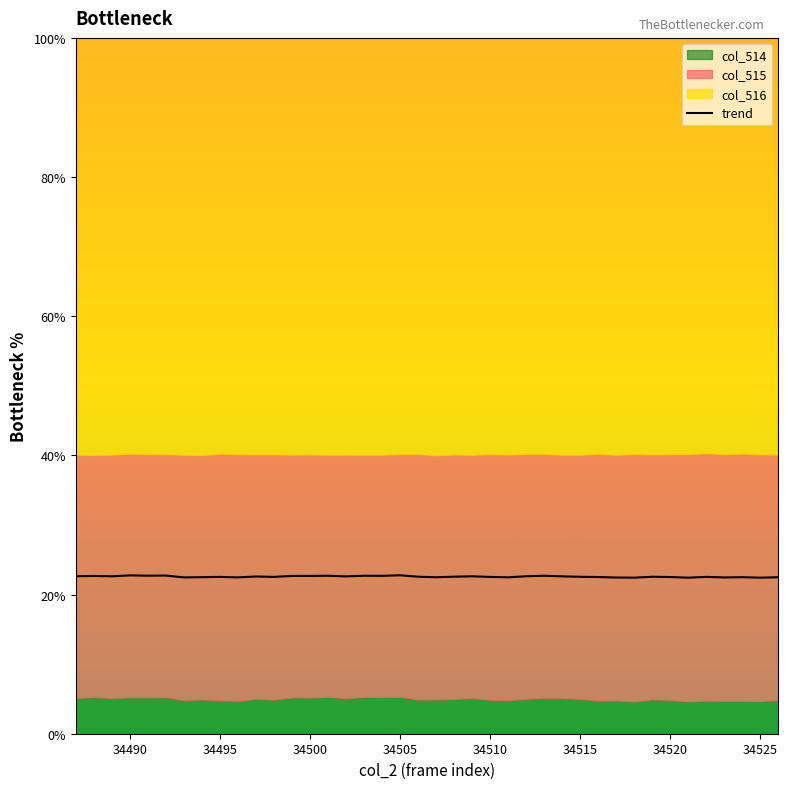

Where is the first local maximum?

34490